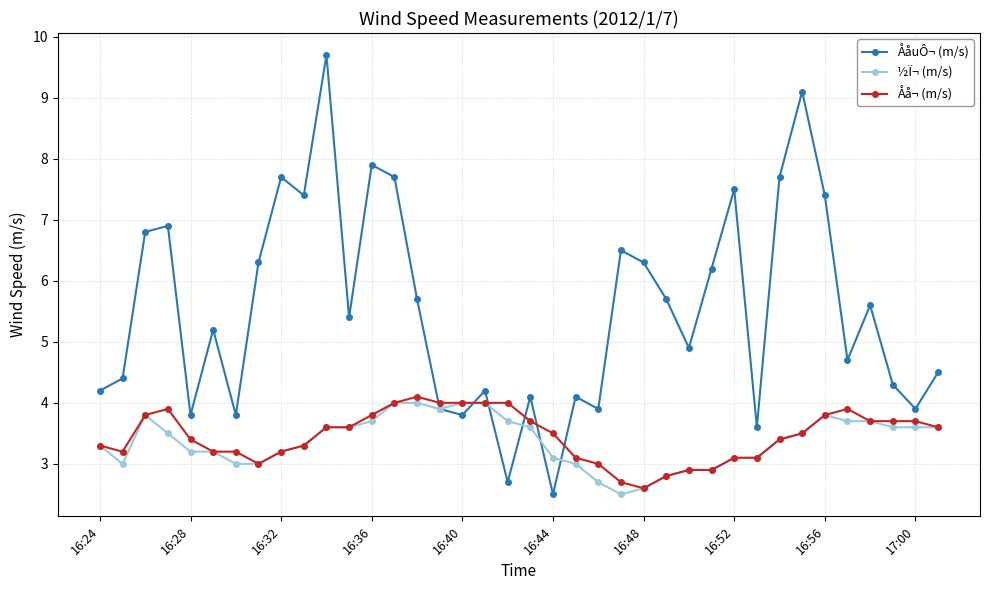

What is the value of the Åå¬ (m/s) point at the 21st from the left?

3.5